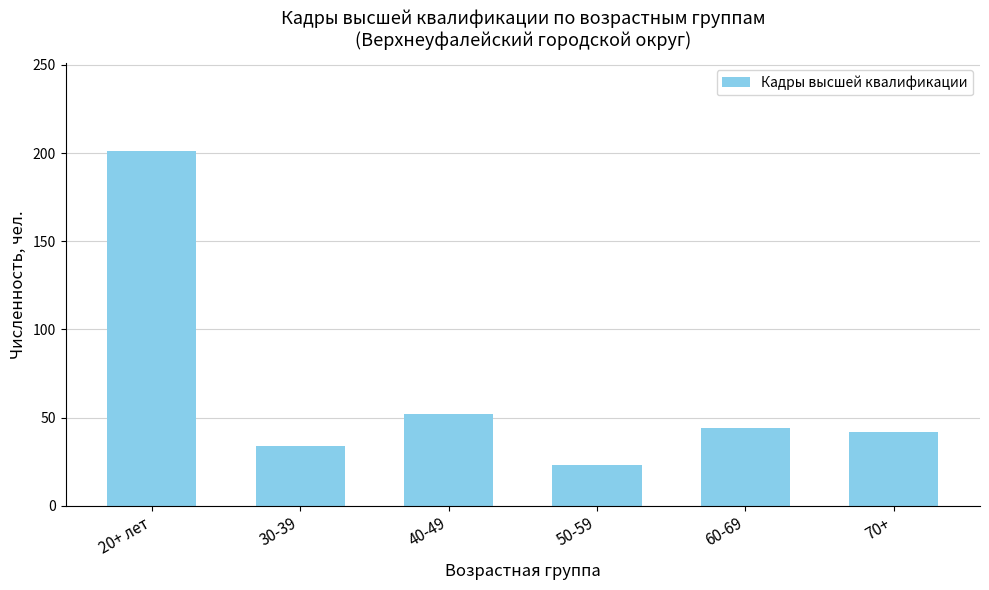

What is the change in value from 20+ лет to 70+?

-159